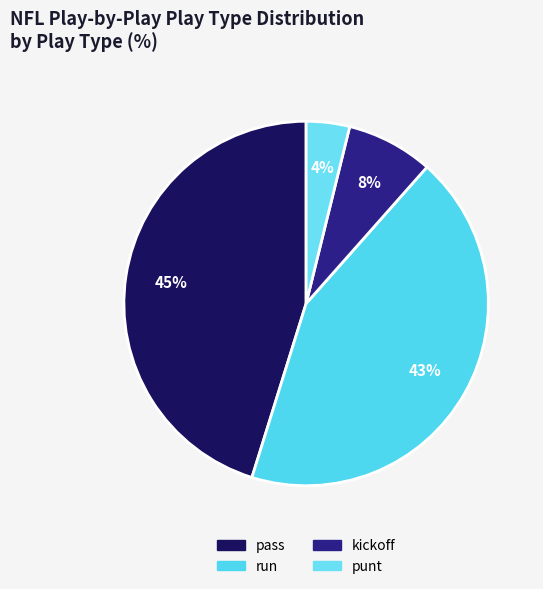

To the nearest percent, what is the difference between the largest and smallest slice percentages?

41%